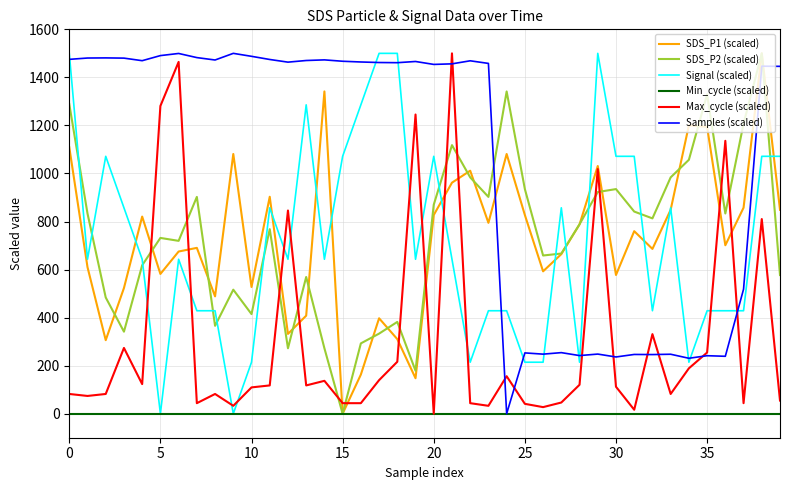

Which series ends up on top after the final intersection of Samples (scaled) and SDS_P1 (scaled)?

Samples (scaled)